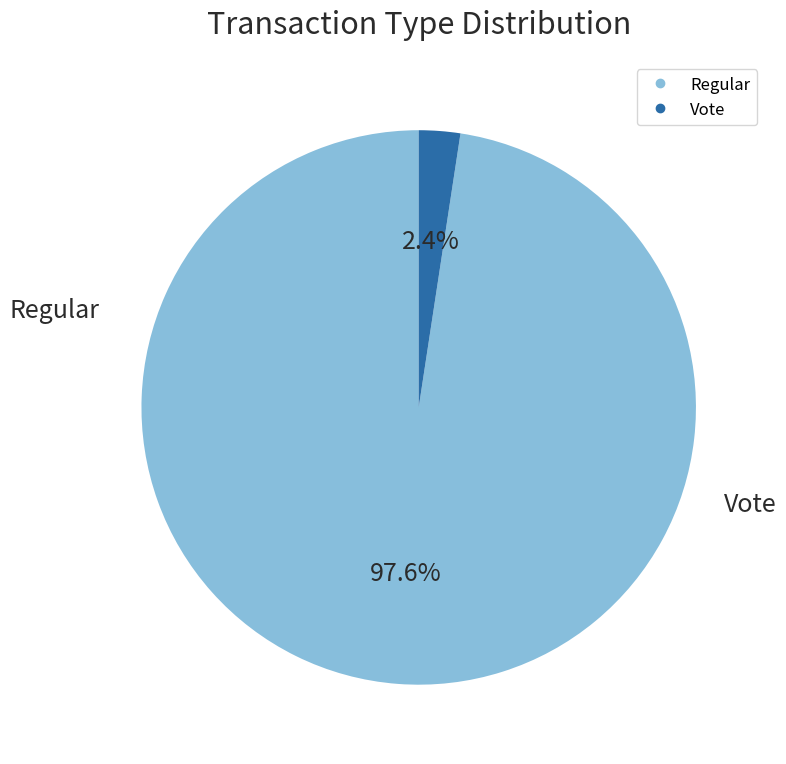

Do Regular and Vote together represent more than half of the pie?

Yes